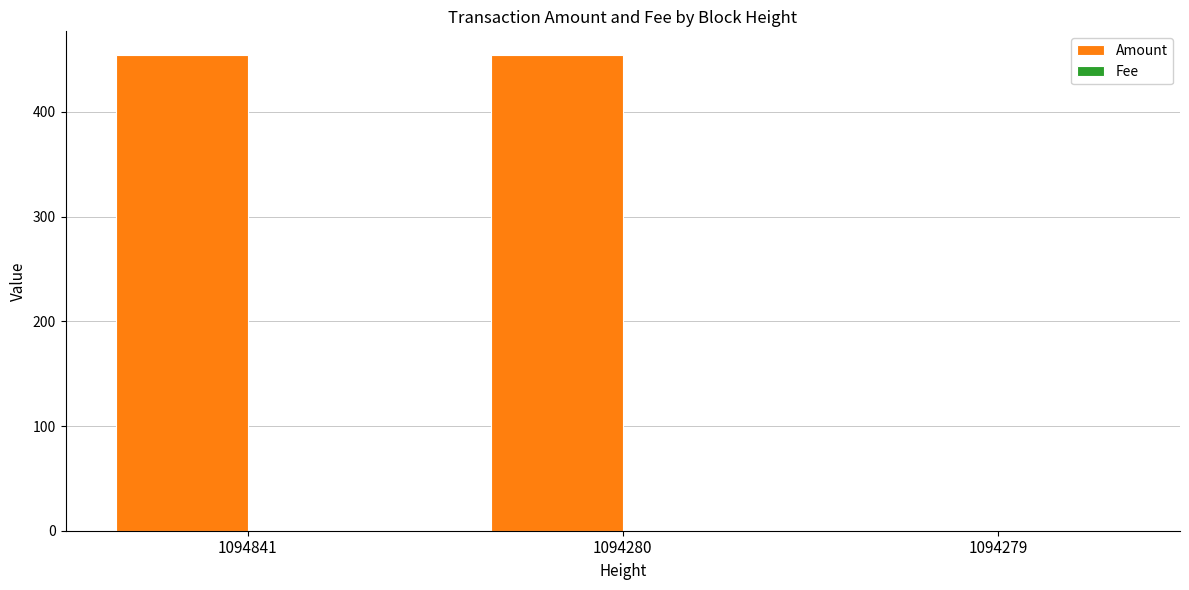

Which series changed the most between 1094280 and 1094279?

Amount